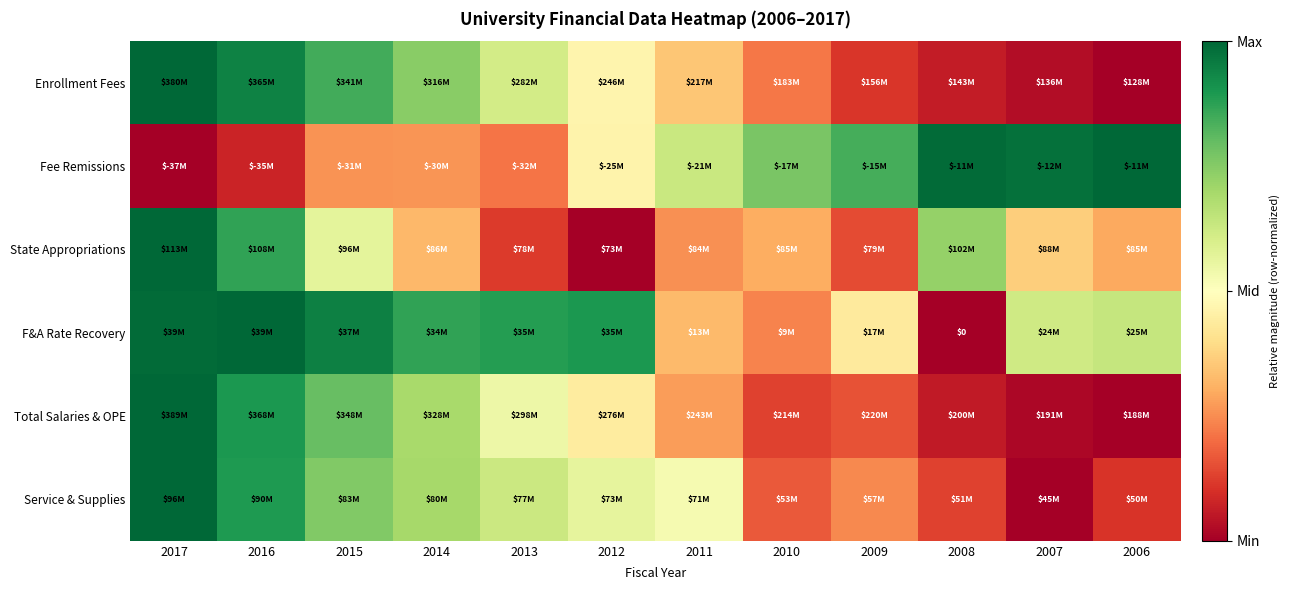

How many data points does each series have?

12